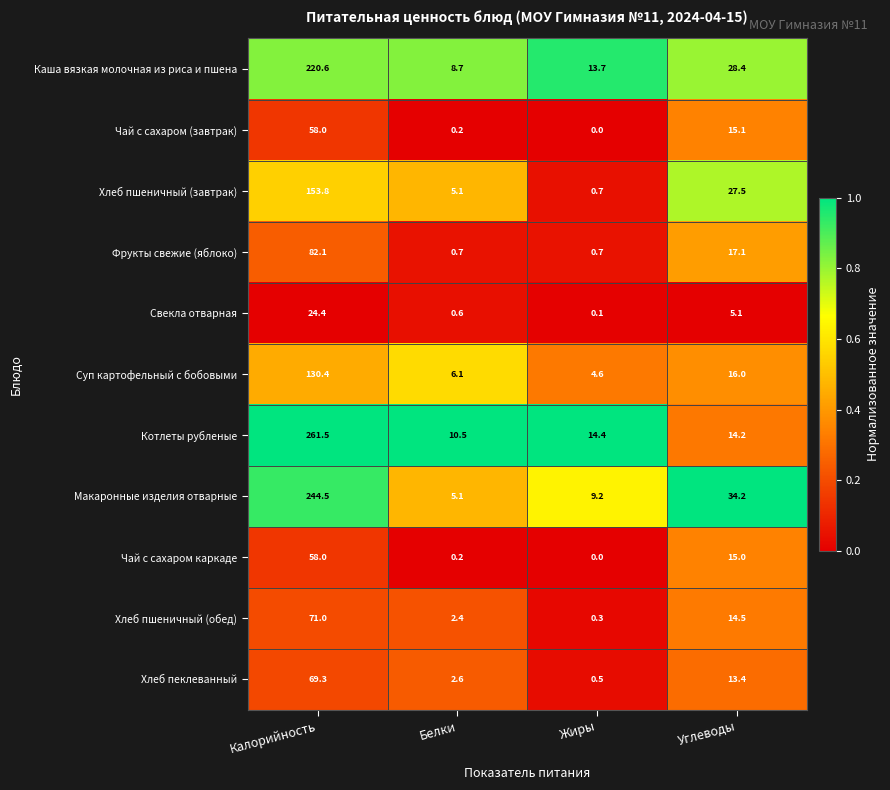

Which series changed the most between Калорийность and Жиры?

Котлеты рубленые